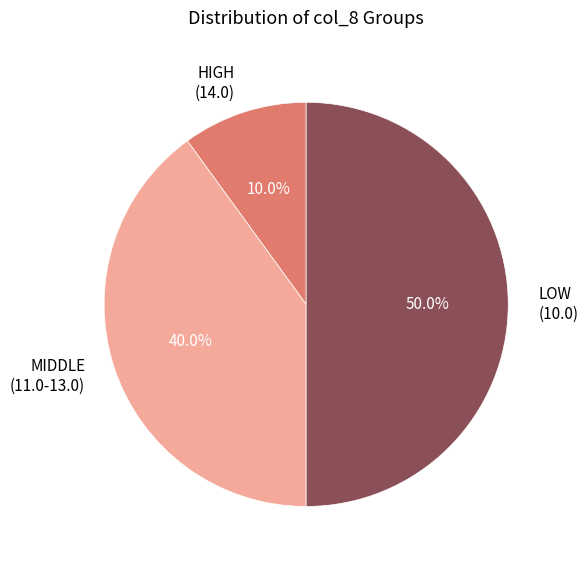

Which category has the smallest portion of the pie?

HIGH (14.0)